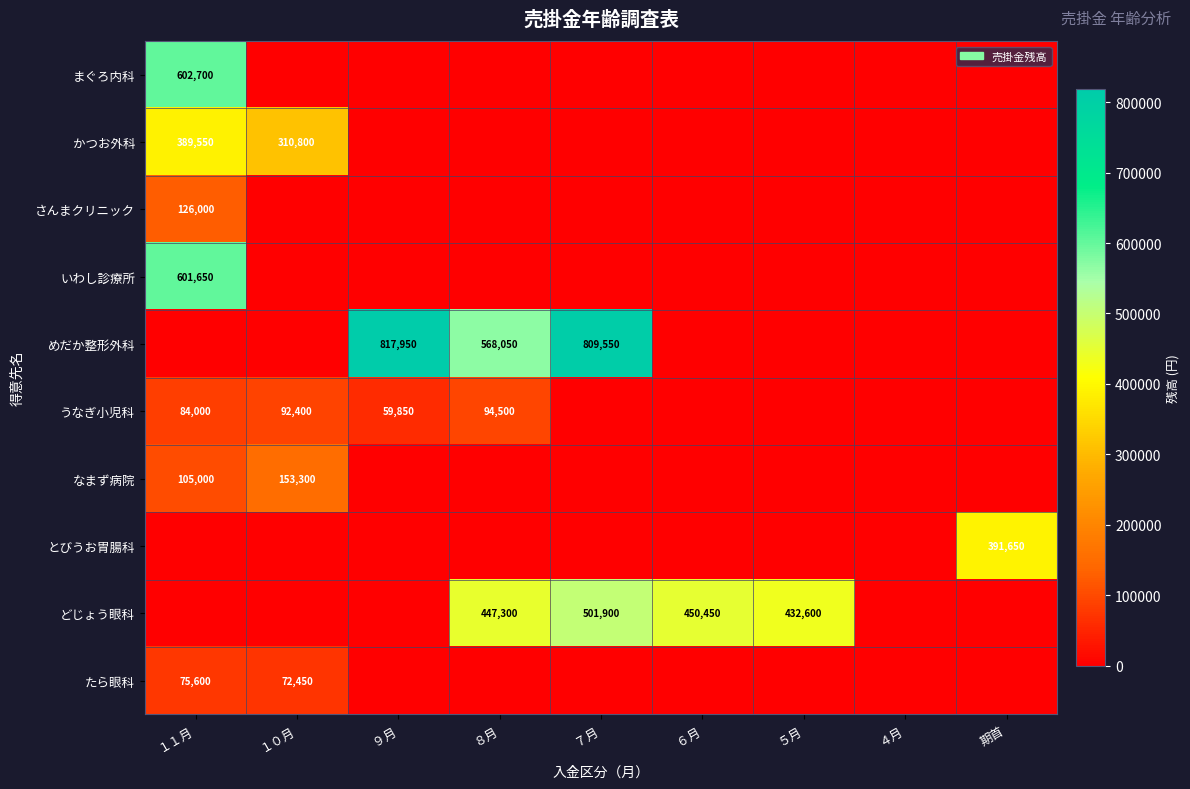

Where is かつお外科 nearest to the value 194775?

１０月